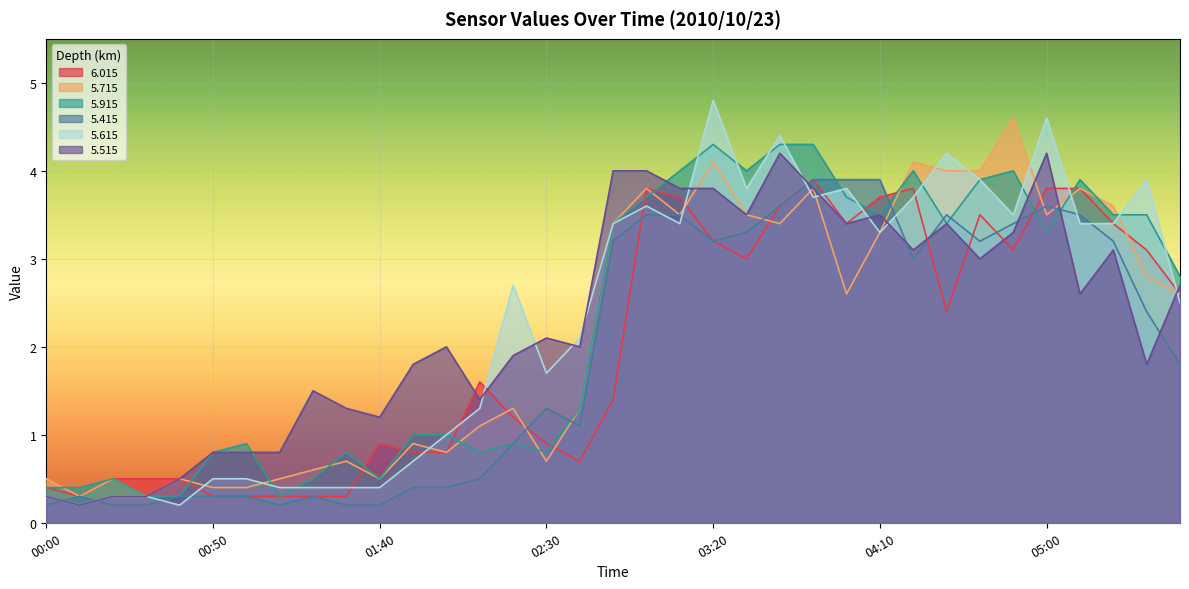

What are all the series names shown in the legend?

6.015, 5.715, 5.915, 5.415, 5.615, 5.515